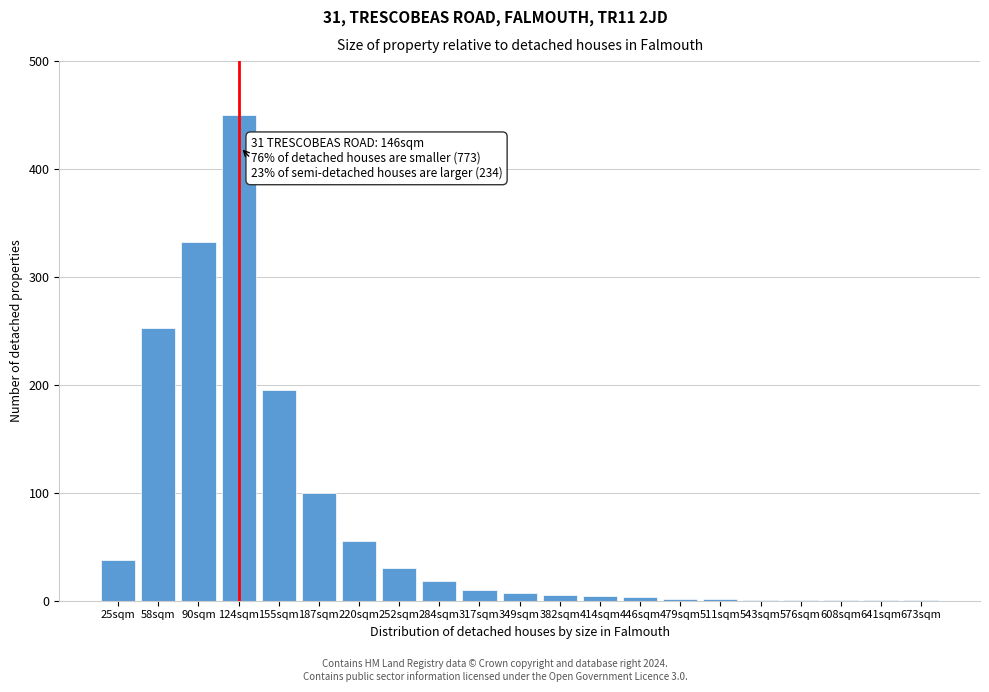

True or false: the data shows 1 at 543sqm.

True